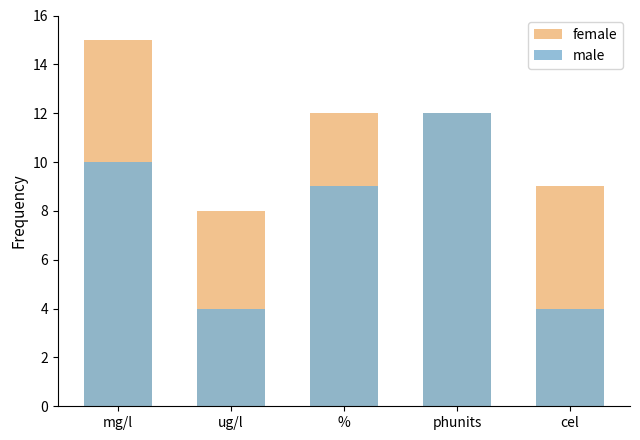

Reading left to right, extract all data points from this chart.

female: 15	8	12	12	9
male: 10	4	9	12	4